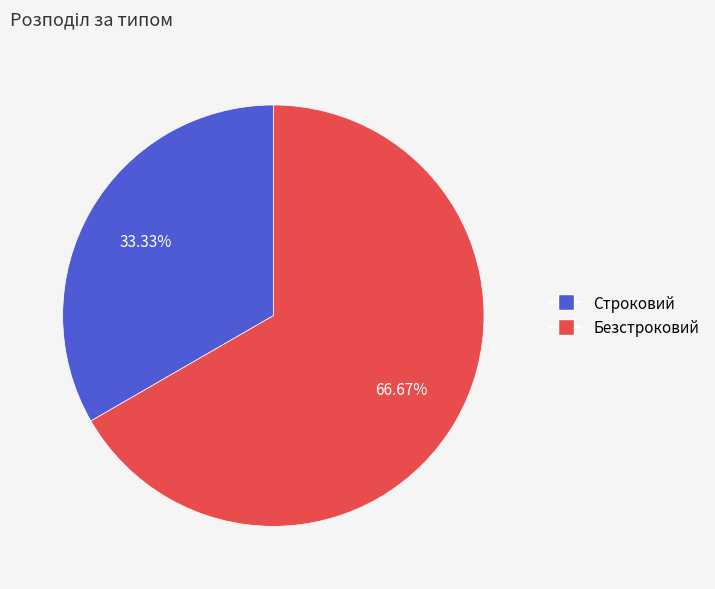

Approximately how many times larger is the value at Безстроковий compared to Строковий?

2.0